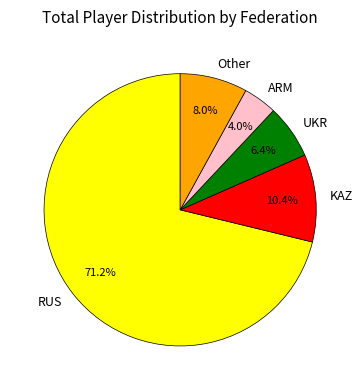

True or false: RUS accounts for 71% of the total.

True